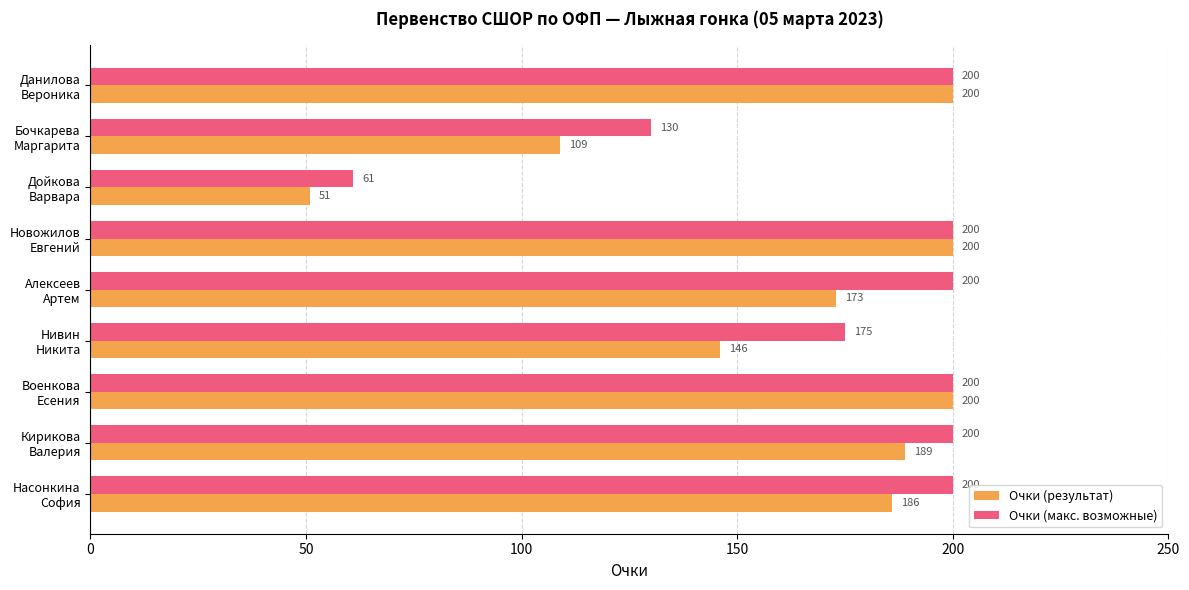

What is the sum of all Очки (результат) values?

1454